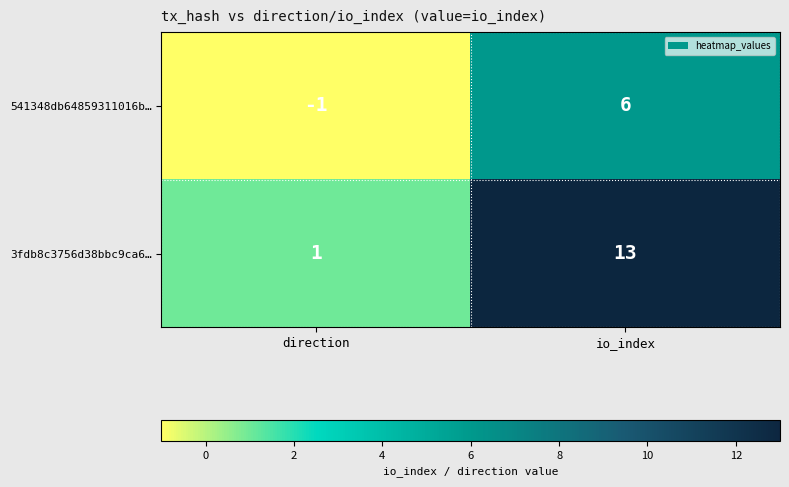

Which series has the widest spread of values?

3fdb8c3756d38bbc9ca6…